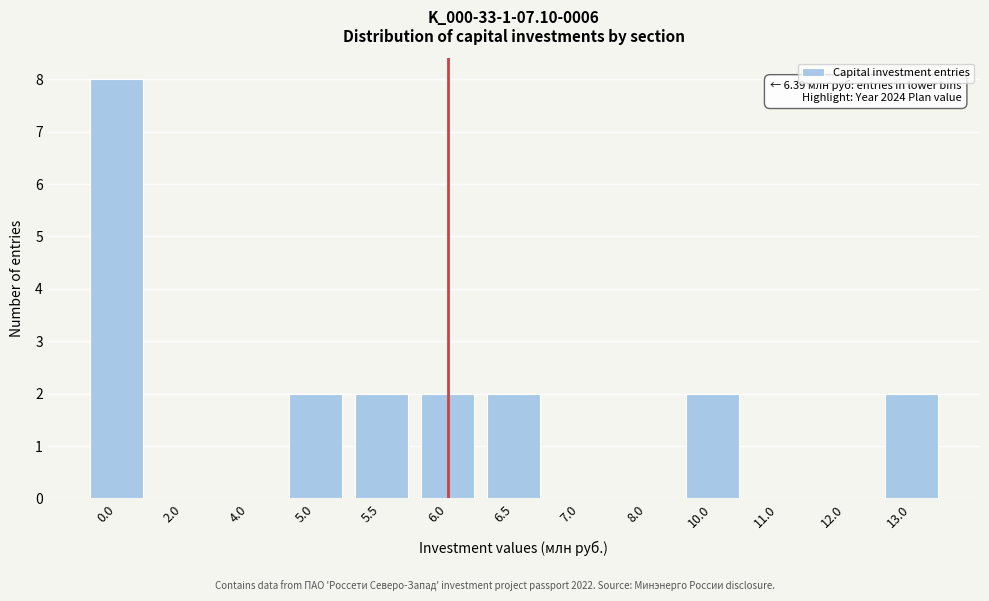

The value at 13.0 is 1. True or false?

False